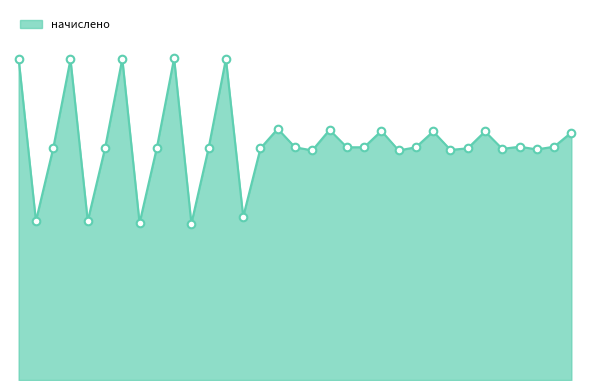

Is this an area chart (filled region under the line)?

Yes